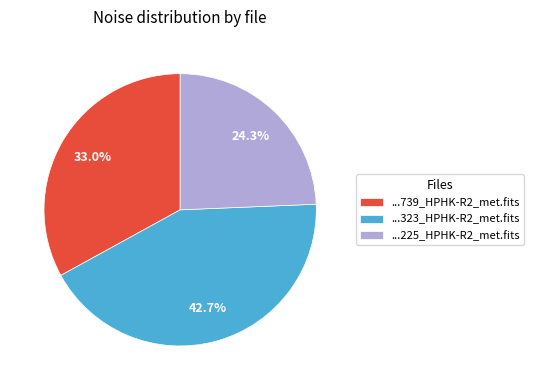

To the nearest percent, what is the difference between the largest and smallest slice percentages?

18%